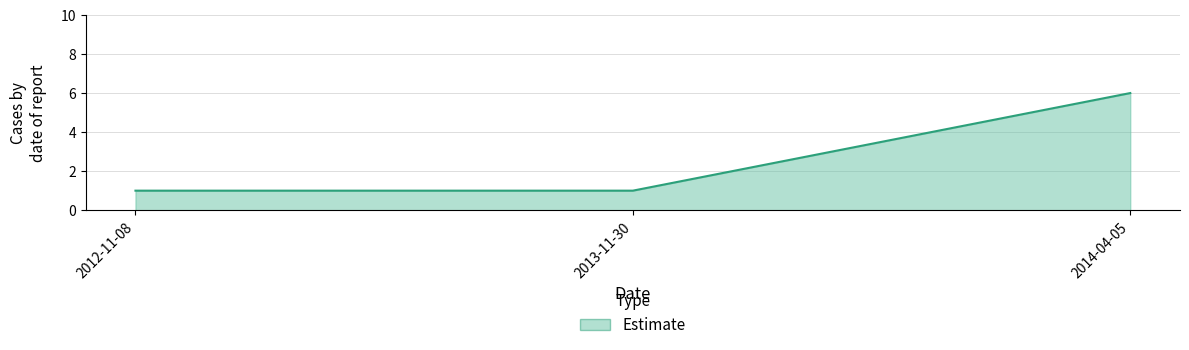

What position from the right is 2014-04-05?

1